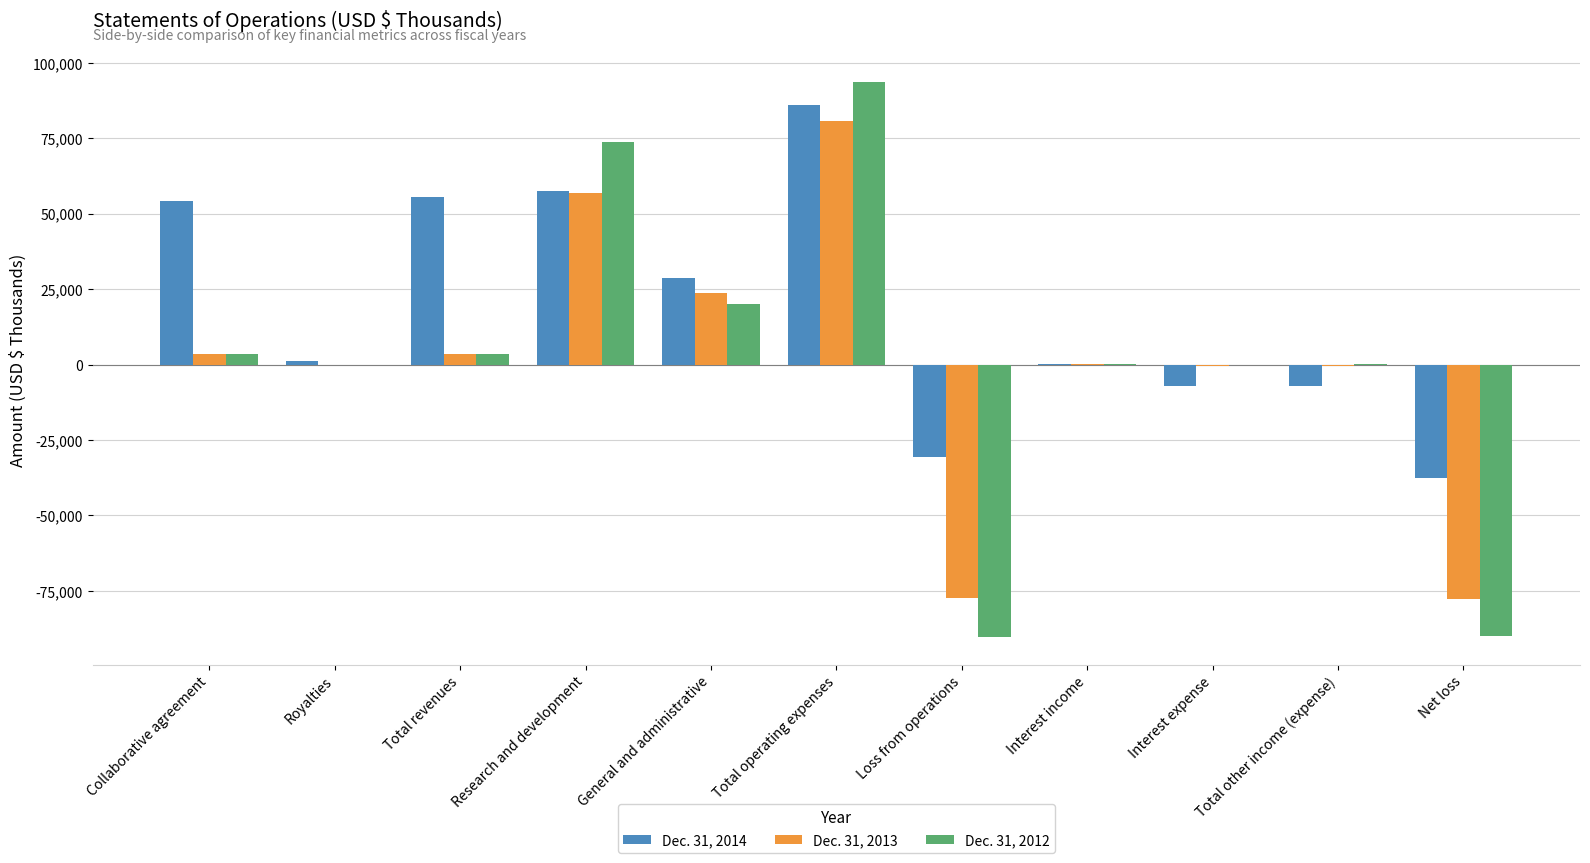

At which category is the sum across all series the highest?

Total operating expenses